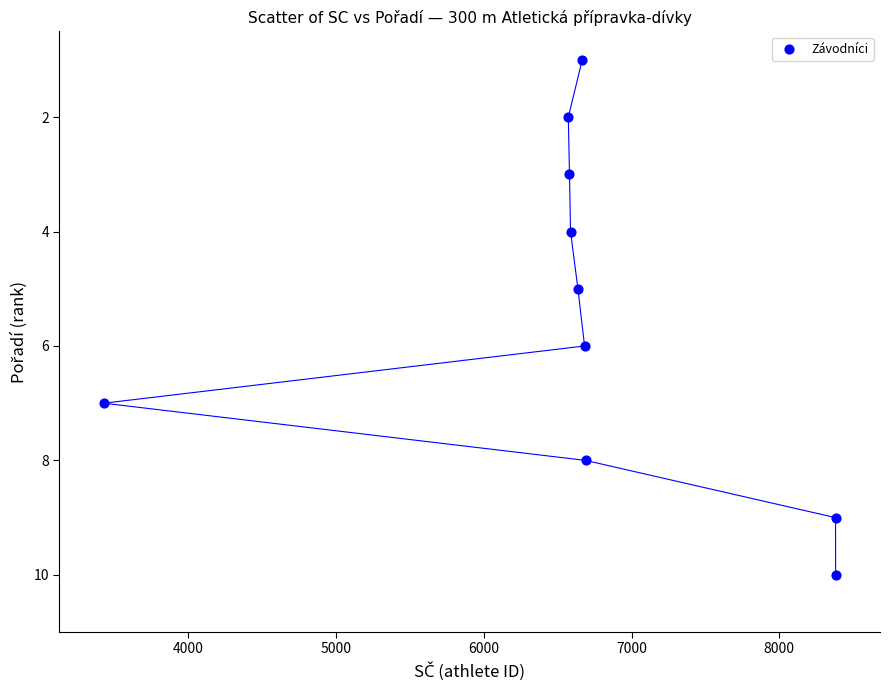

What is the average X value?

6660